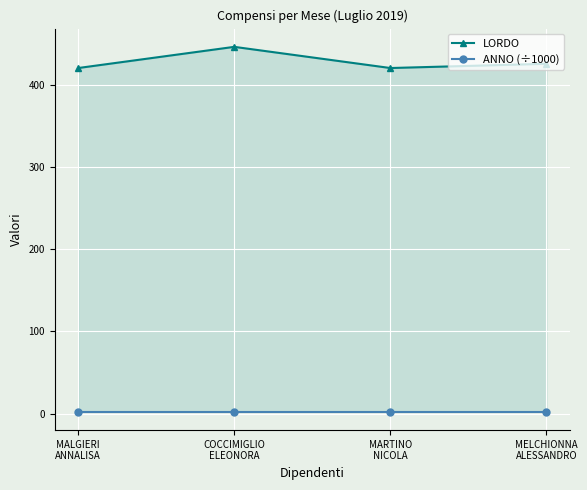

What is the sum of the ANNO (÷1000) values at COCCIMIGLIO
ELEONORA and MALGIERI
ANNALISA?

4.0